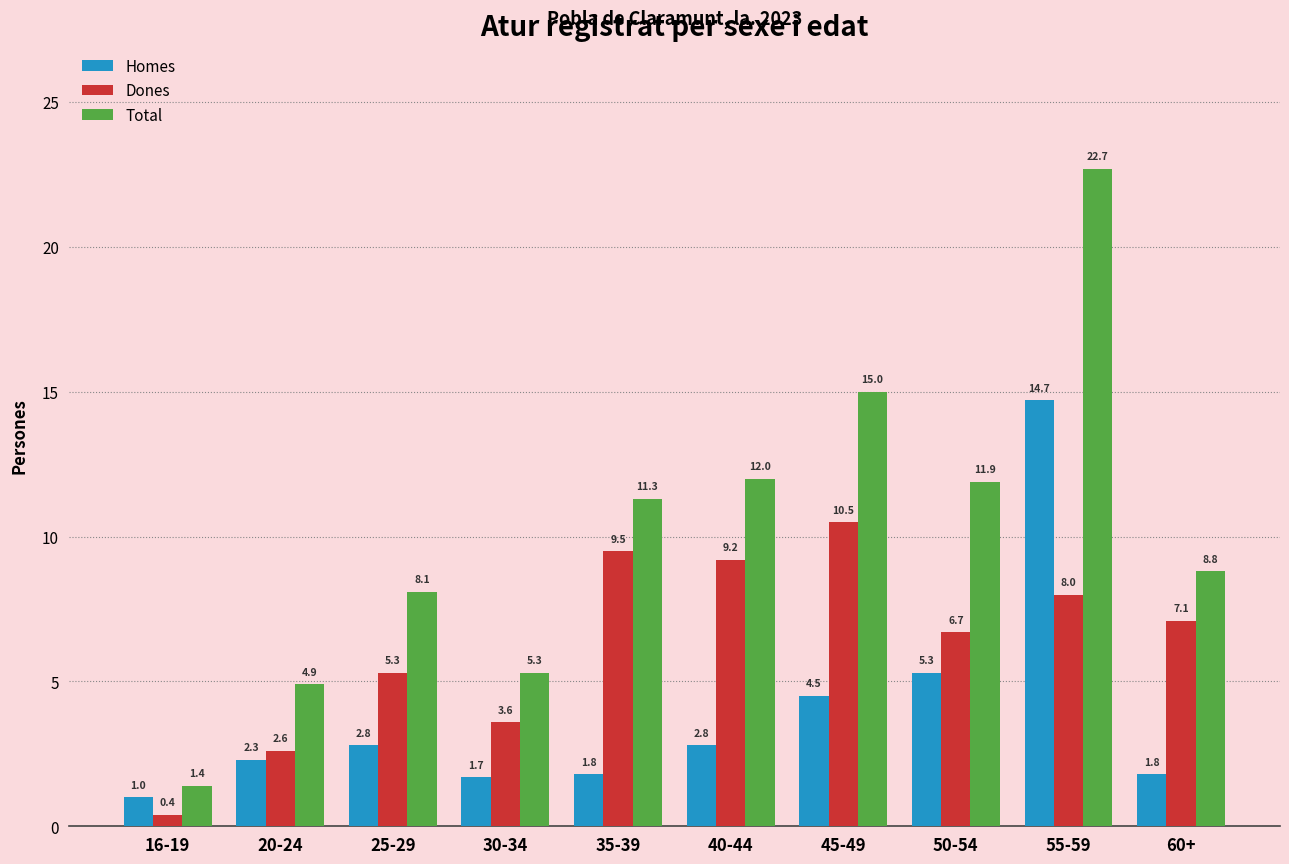

Where does the Total series first go above 11?

35-39